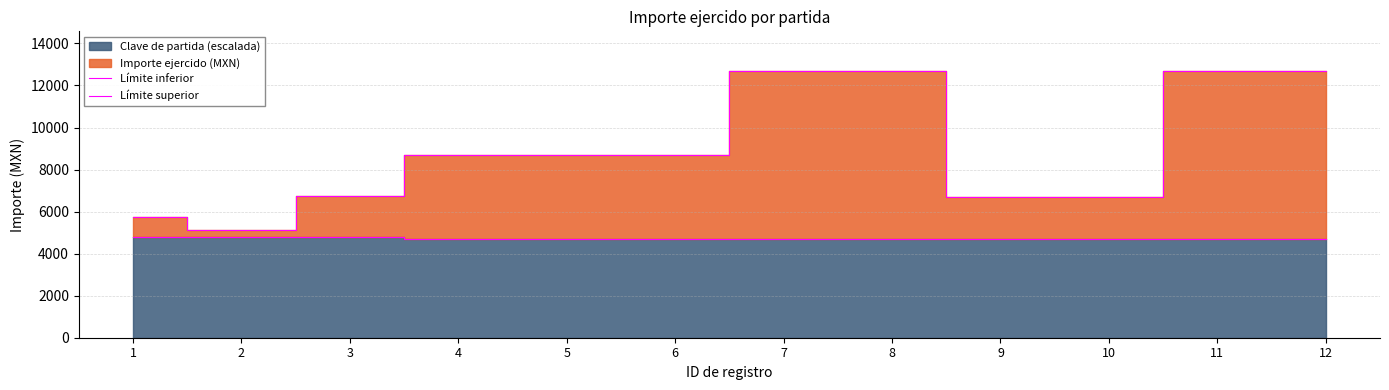

Which series has the widest spread of values?

Límite superior